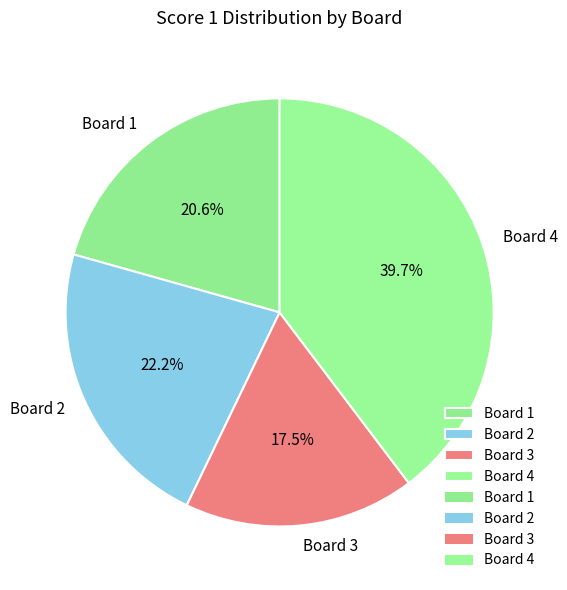

Between Board 3 and Board 2, which is larger?

Board 2